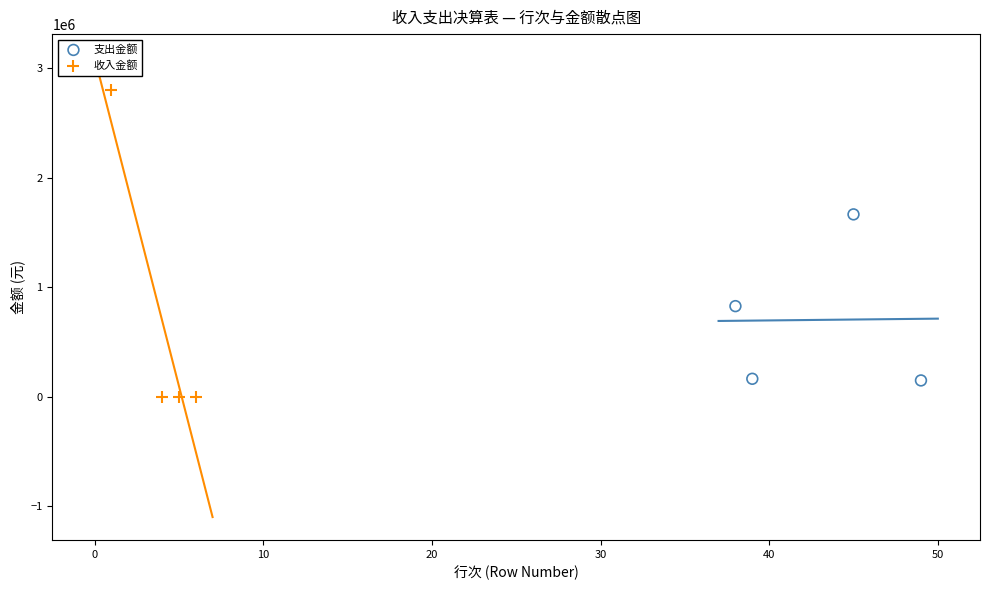

Which series has the largest Y range (max minus min)?

收入金额